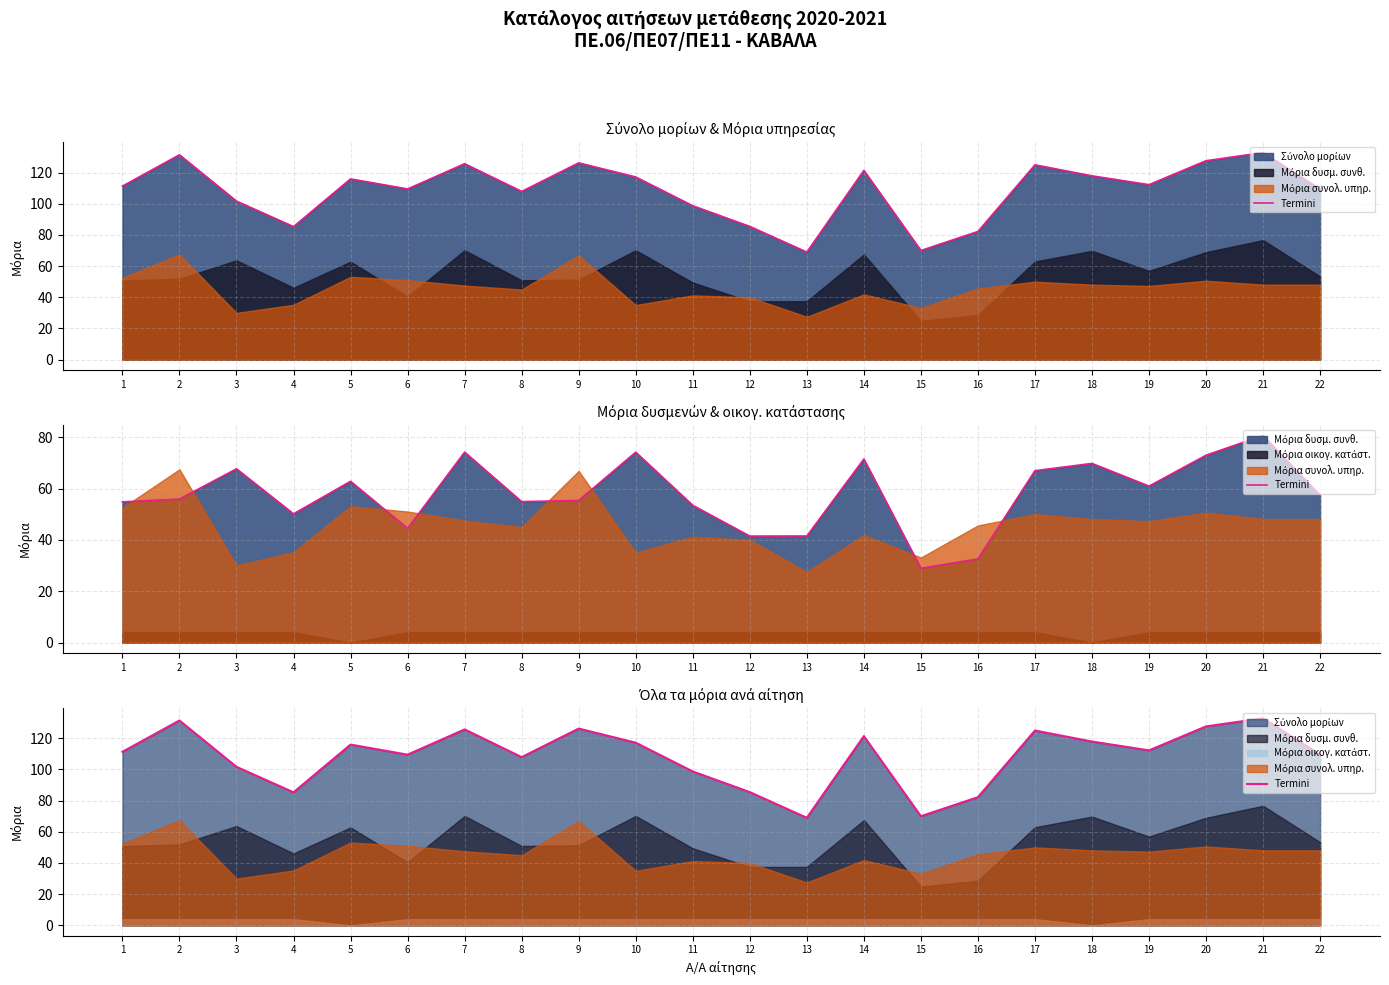

The value at 7 is 125.7. True or false?

True